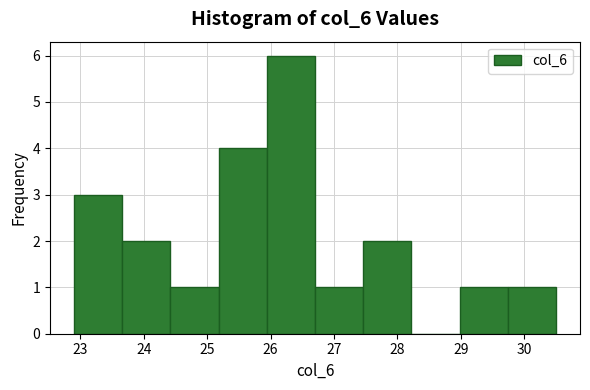

What is the height of the bar covering 23.66 to 24.42 on the x-axis? Neither the bar edges nor the heights are printed on the chart, so give them approximately, as read against the axes.

2